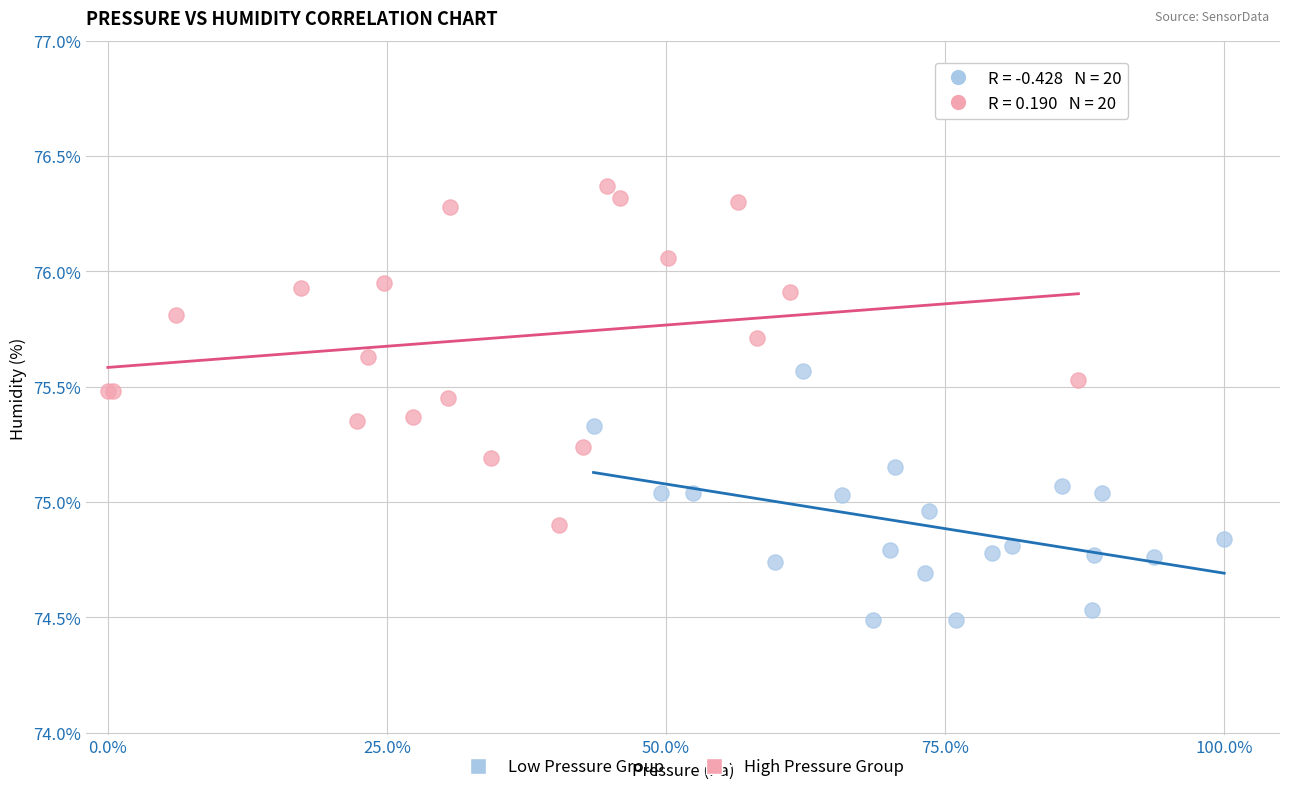

Which series has the widest spread of Y values?

High Pressure Group